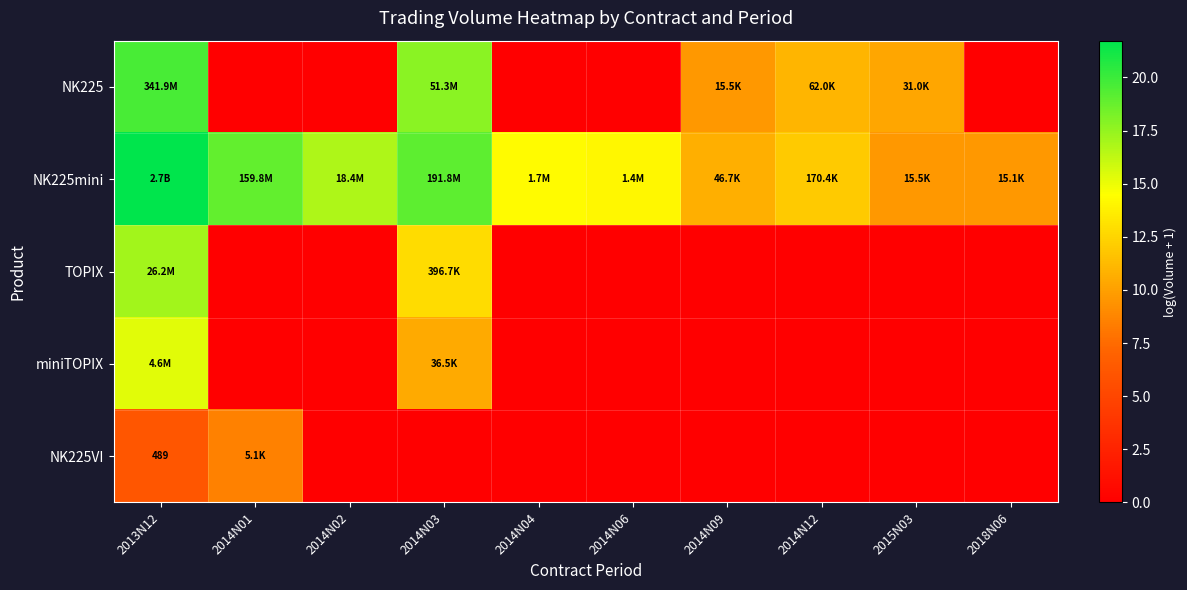

The value of miniTOPIX at 2014N04 is -5.9. True or false?

False